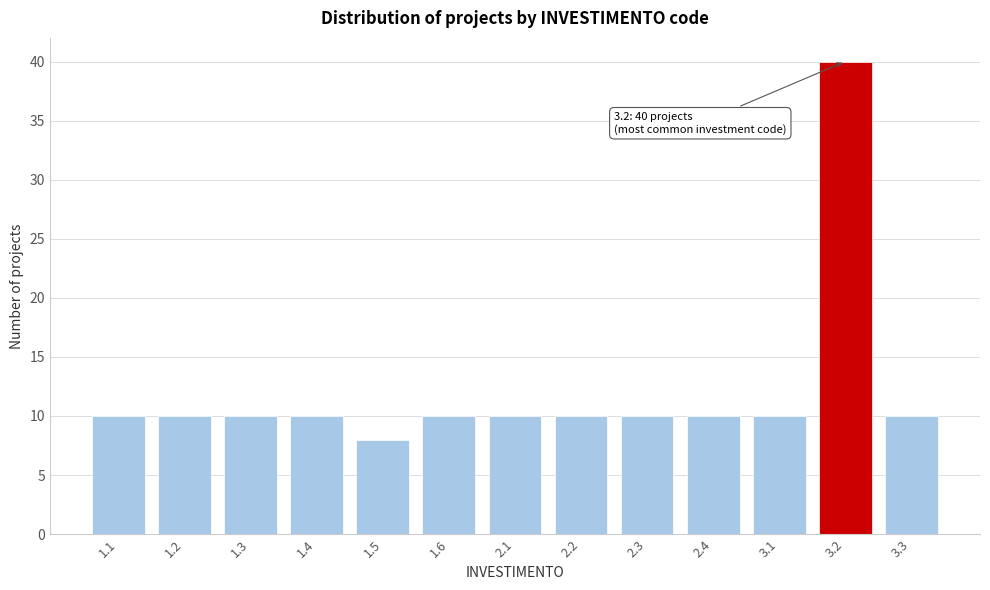

Reading right to left, what are all the values shown in this chart?

10	40	10	10	10	10	10	10	8	10	10	10	10